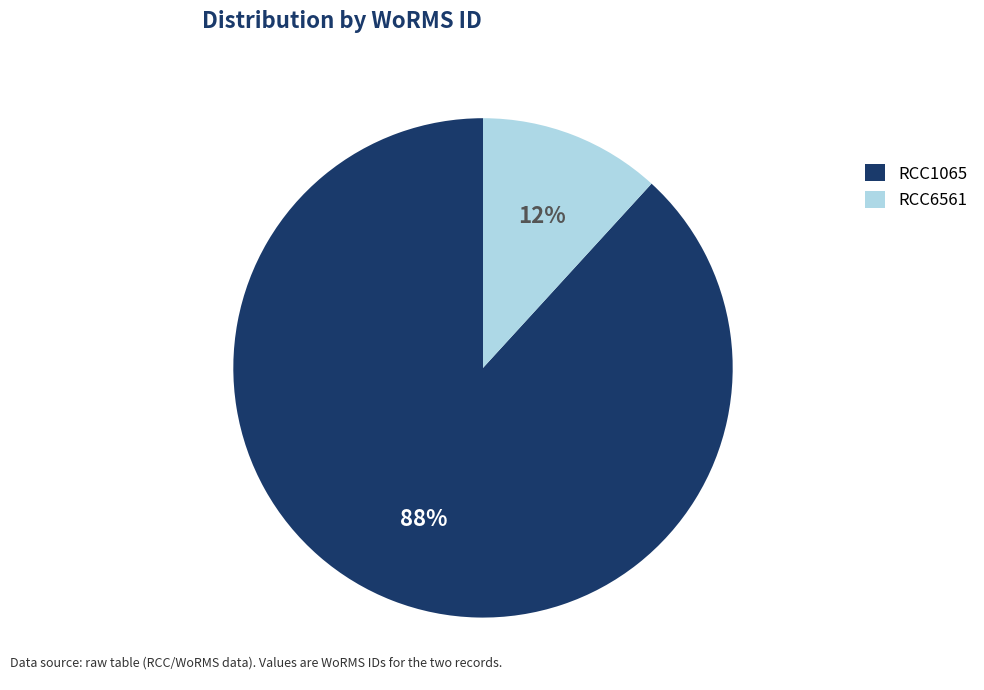

Is the sum of RCC1065 and RCC6561 greater than half?

Yes